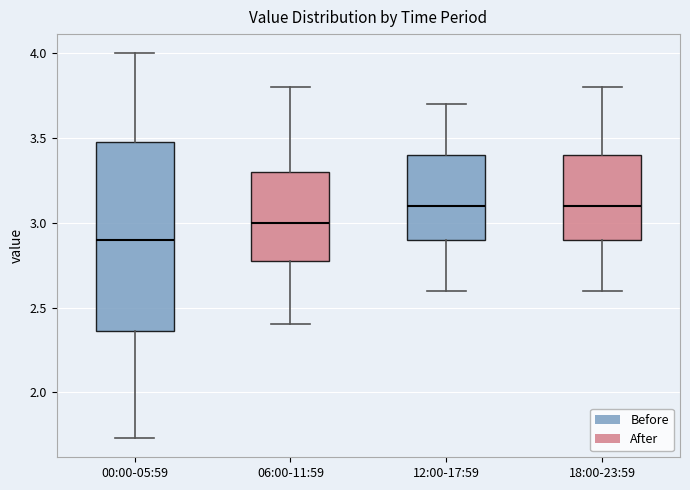

Reading left to right, read every box against the y-axis: the position of its median line, the range the box covers, and the ends of its whiskers. The values are not printed on the chart, so give them approximately, as read against the axis.

00:00-05:59: median 2.90, box 2.35 to 3.50, whiskers 1.75 to 4.00
06:00-11:59: median 3.00, box 2.80 to 3.30, whiskers 2.40 to 3.80
12:00-17:59: median 3.10, box 2.90 to 3.40, whiskers 2.60 to 3.70
18:00-23:59: median 3.10, box 2.90 to 3.40, whiskers 2.60 to 3.80